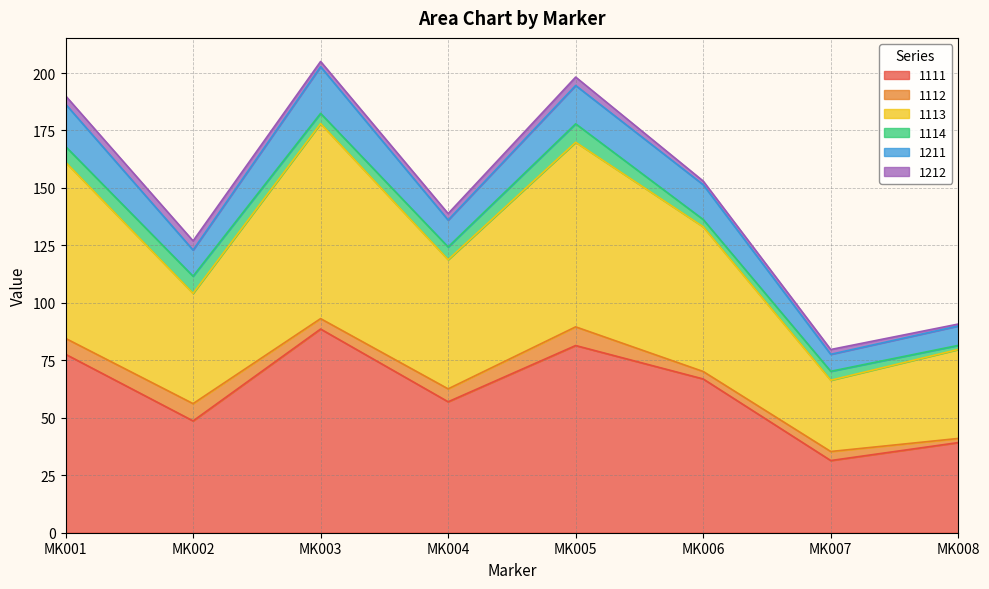

What are all the series names shown in the legend?

1111, 1112, 1113, 1114, 1211, 1212